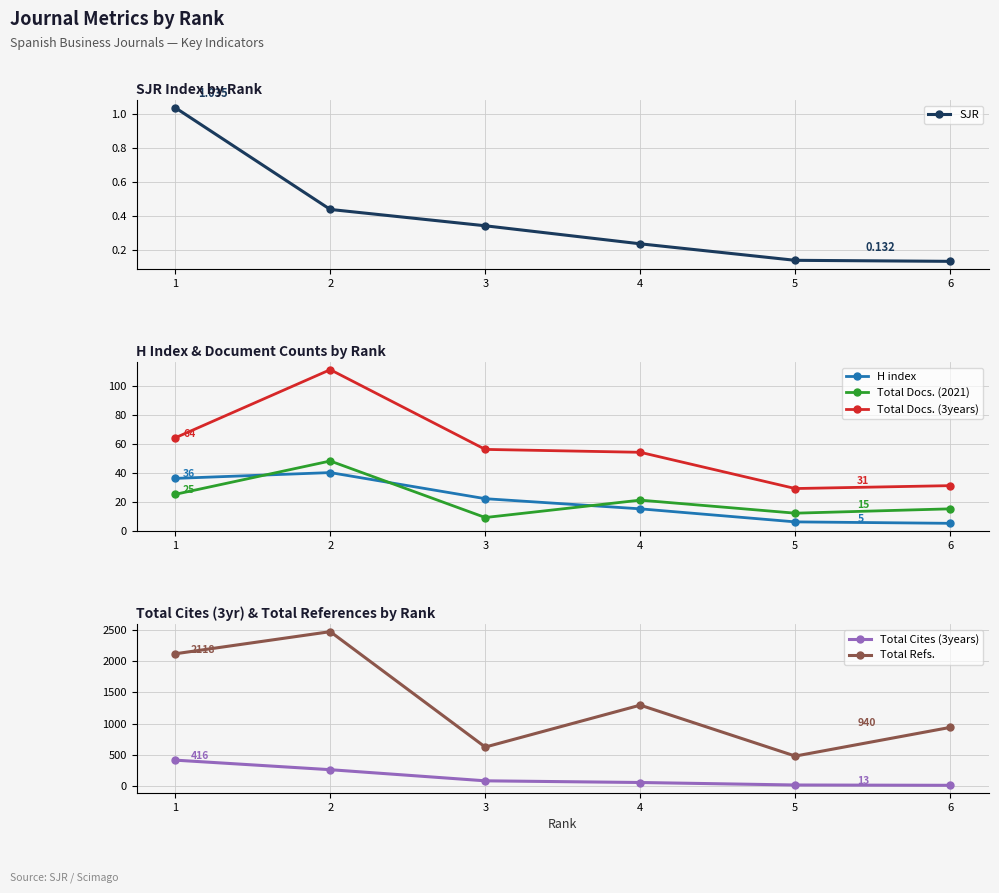

What is the difference between the second highest and minimum values in the Total Cites (3years) series?

250